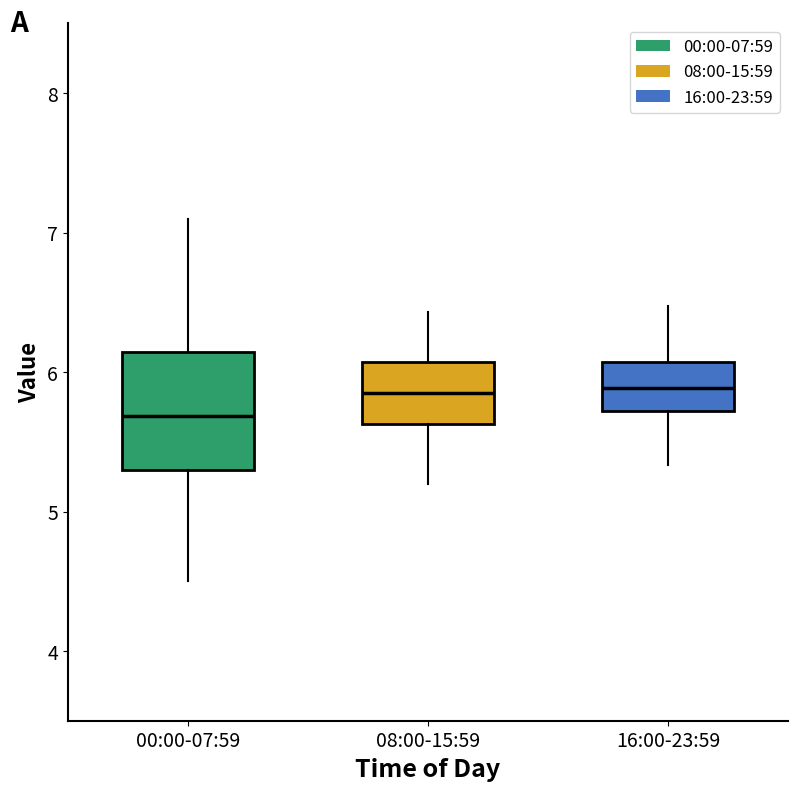

Which box's median line is the lowest?

00:00-07:59